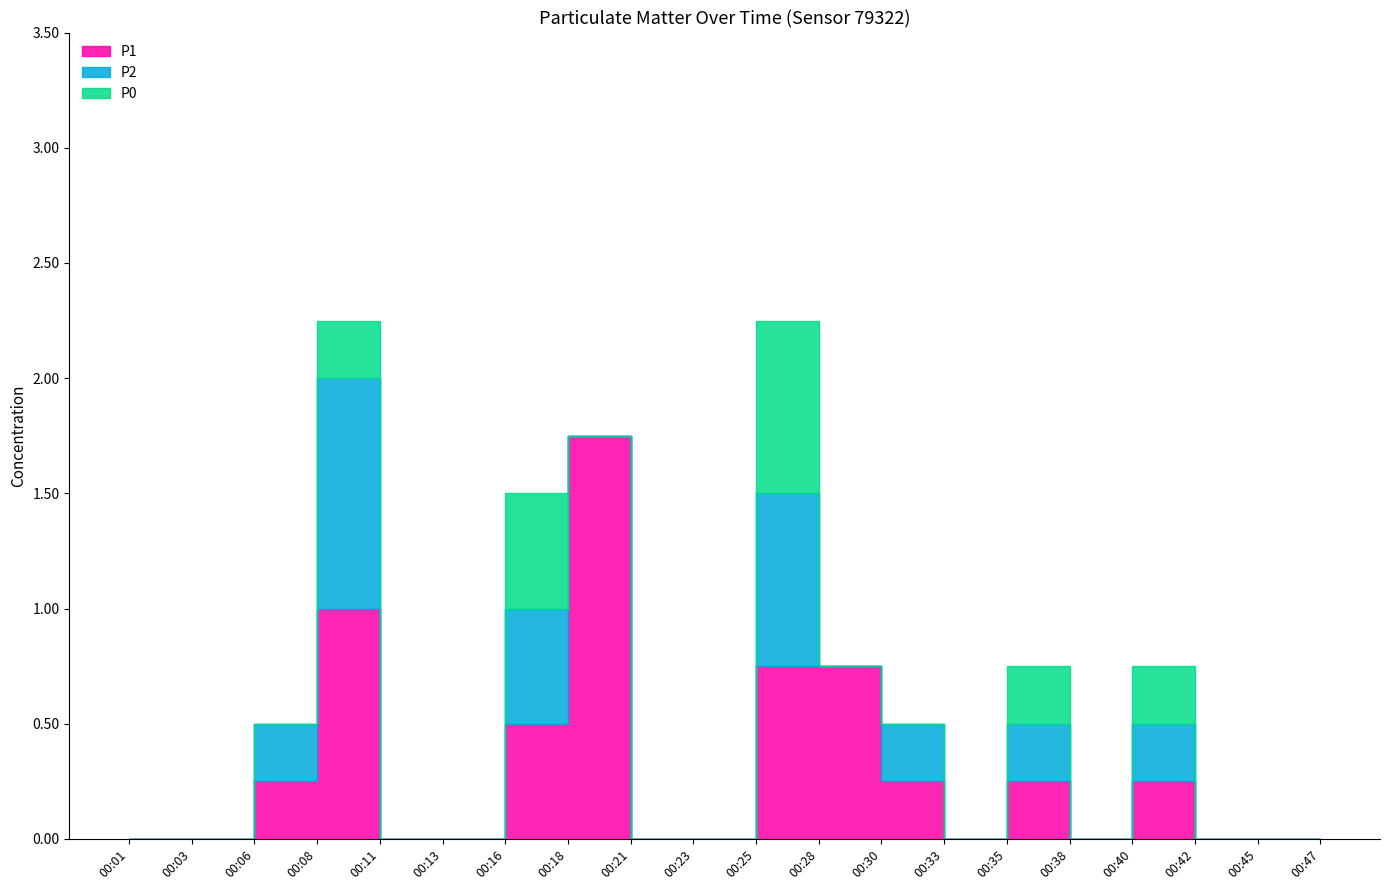

What is the sum of all P1 values?

5.8